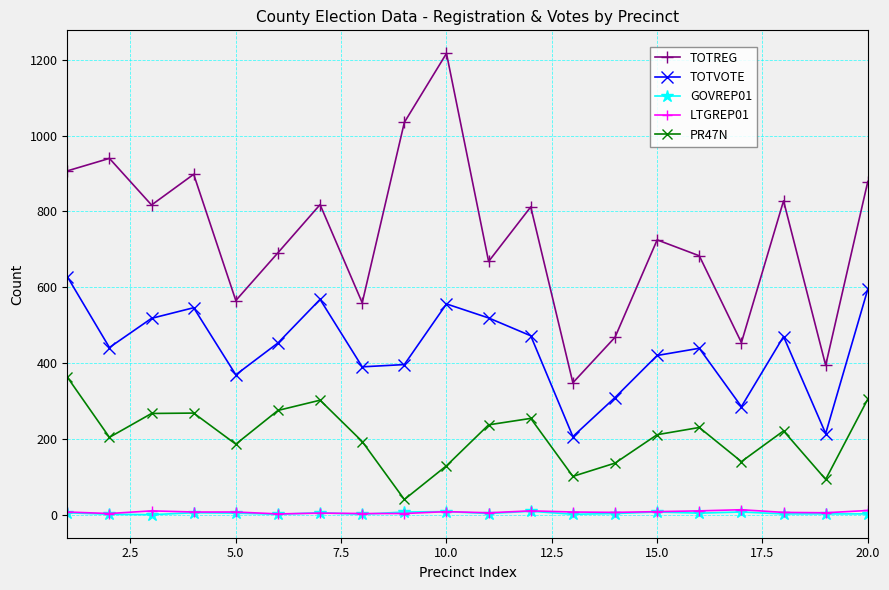

Count the number of data series in this chart.

5